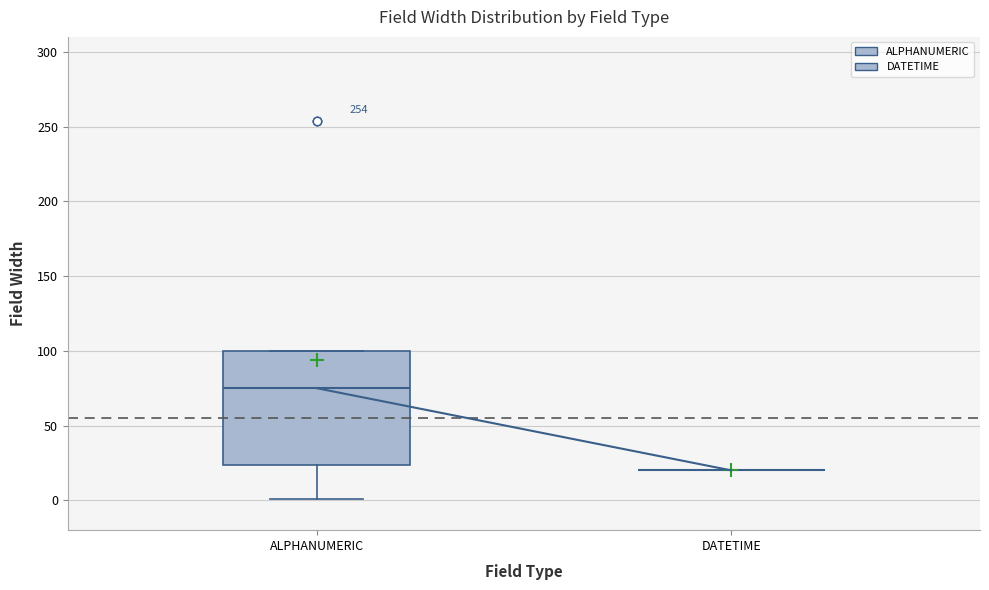

Comparing the boxes themselves (not the whiskers), which one is the tallest?

ALPHANUMERIC